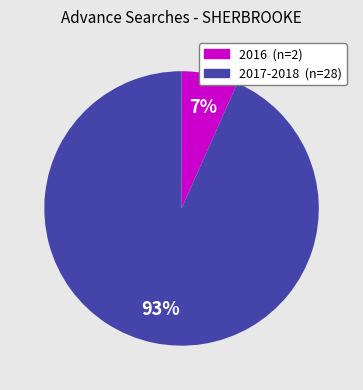

Is there any slice that represents more than half of the pie?

Yes